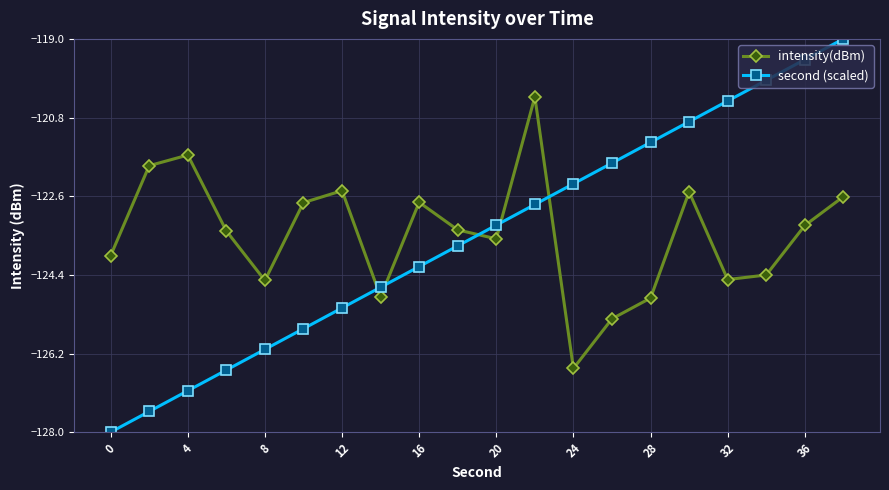

Is this an area chart (filled region under the line)?

No